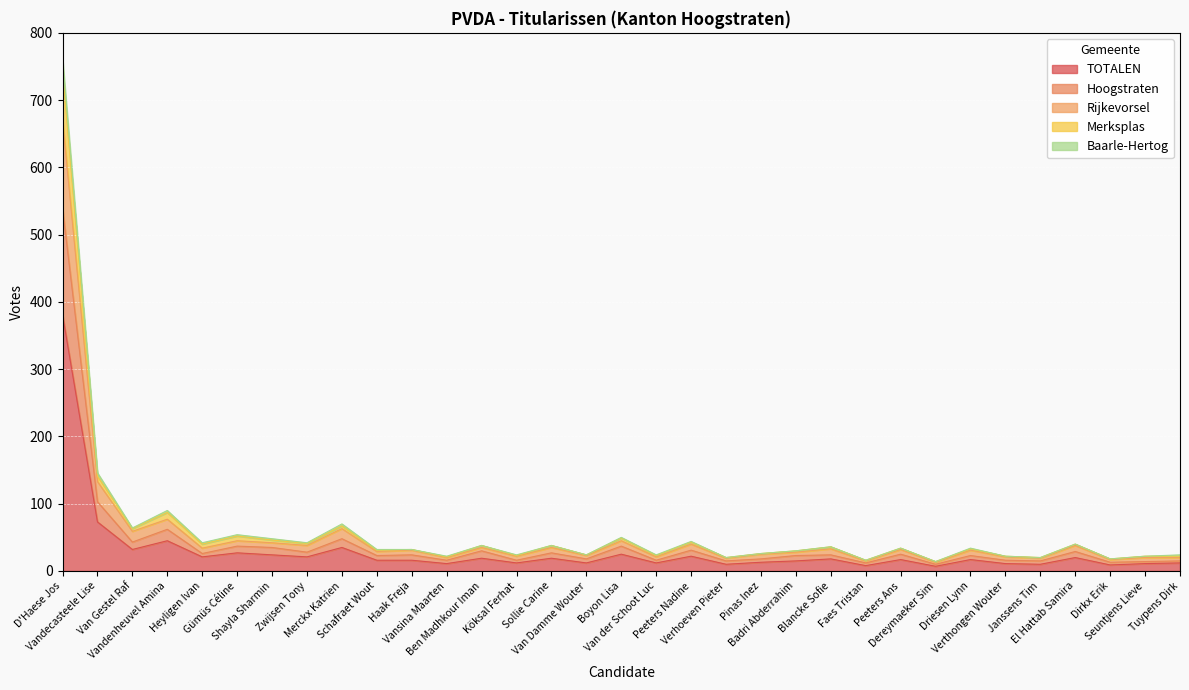

Is it true that Merksplas equals 6 at Seuntjens Lieve?

False